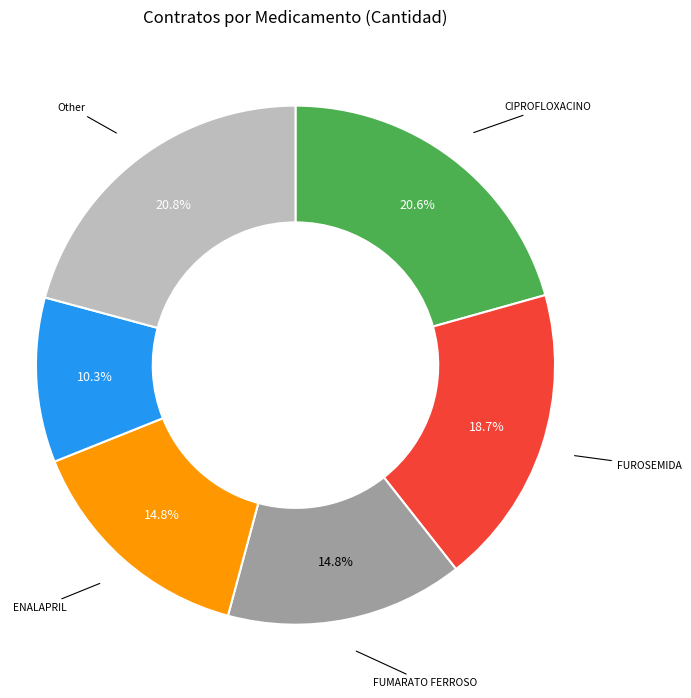

Is there any slice that represents more than half of the pie?

No